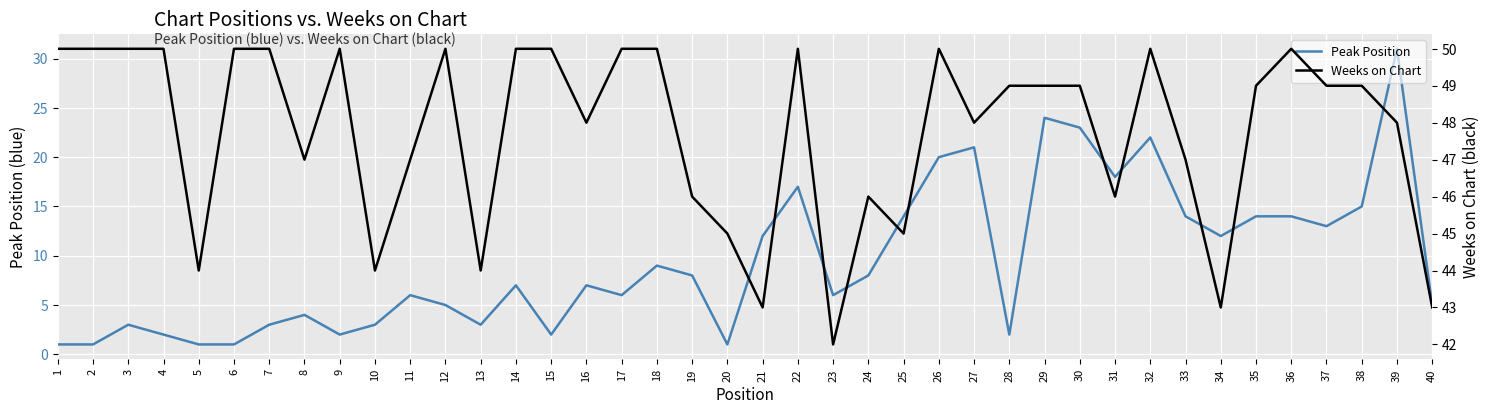

In Peak Position, how many points are lower than both neighbors (excluding endpoints)?

10